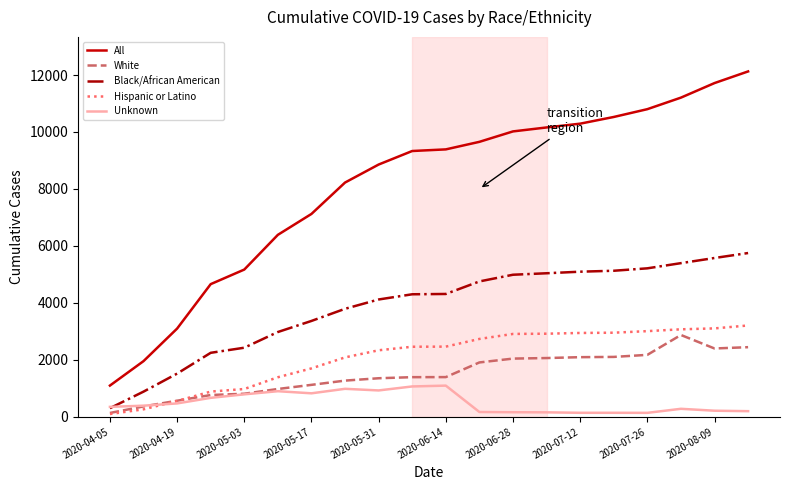

True or false: Hispanic or Latino and All intersect in this chart.

False